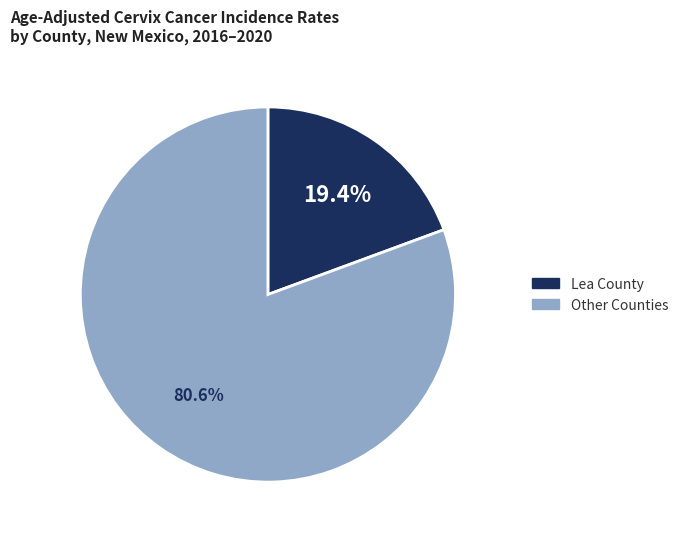

Is there a majority slice in this chart?

Yes